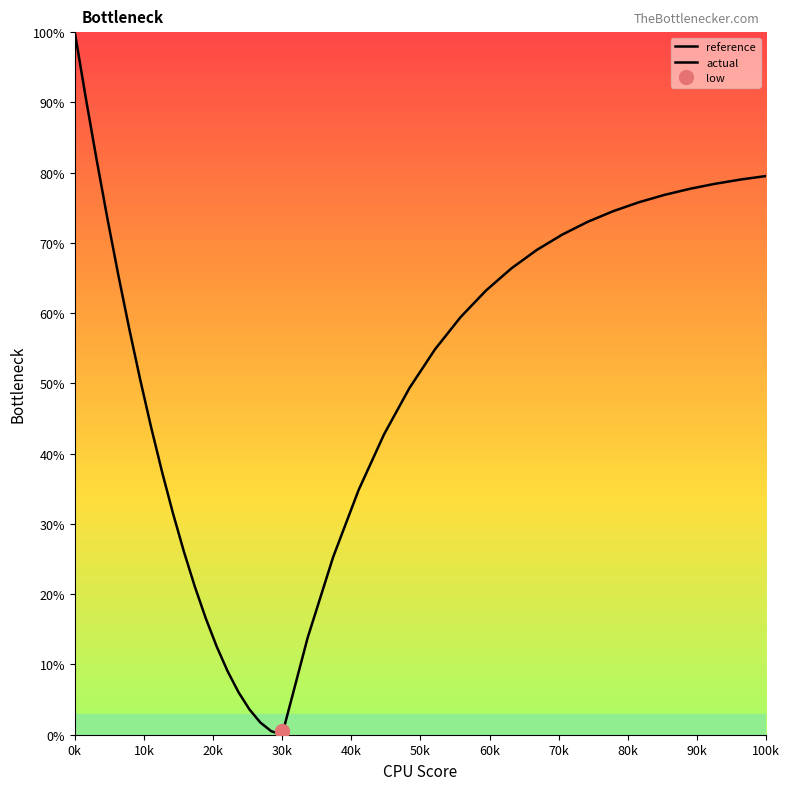

Rank the series by their average value, from highest to lowest.

actual, reference